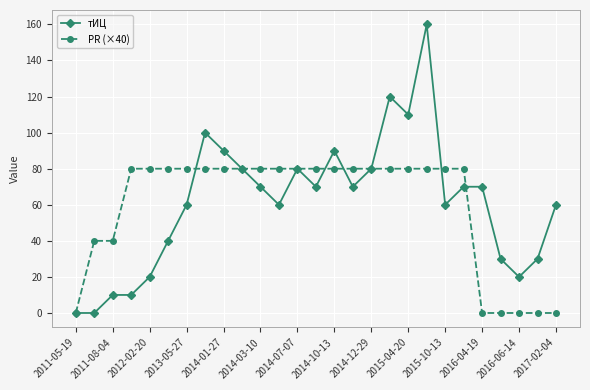

Which series has the widest spread of values?

тИЦ